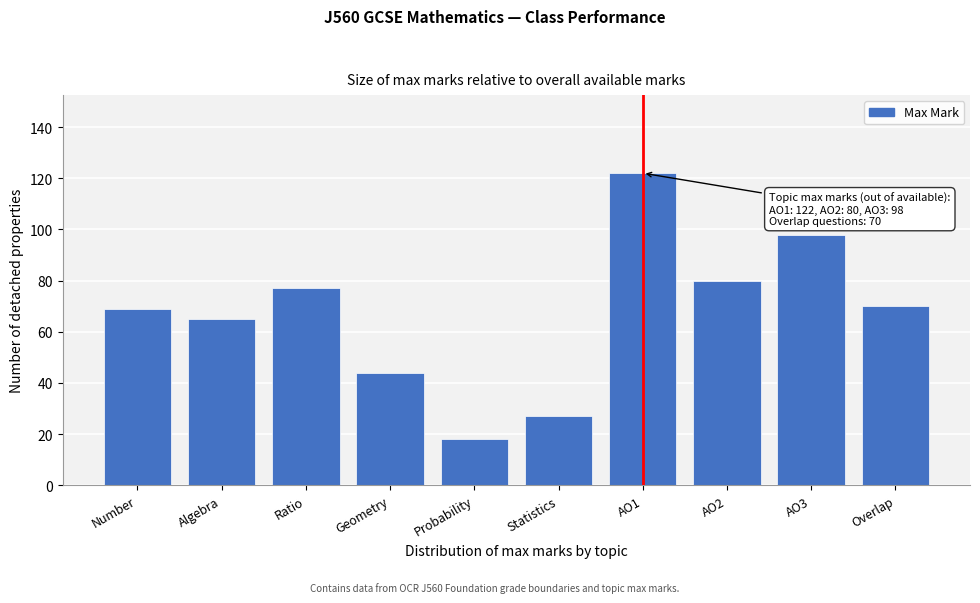

Reading left to right, extract all data points from this chart.

Number=69	Algebra=65	Ratio=77	Geometry=44	Probability=18	Statistics=27	AO1=122	AO2=80	AO3=98	Overlap=70